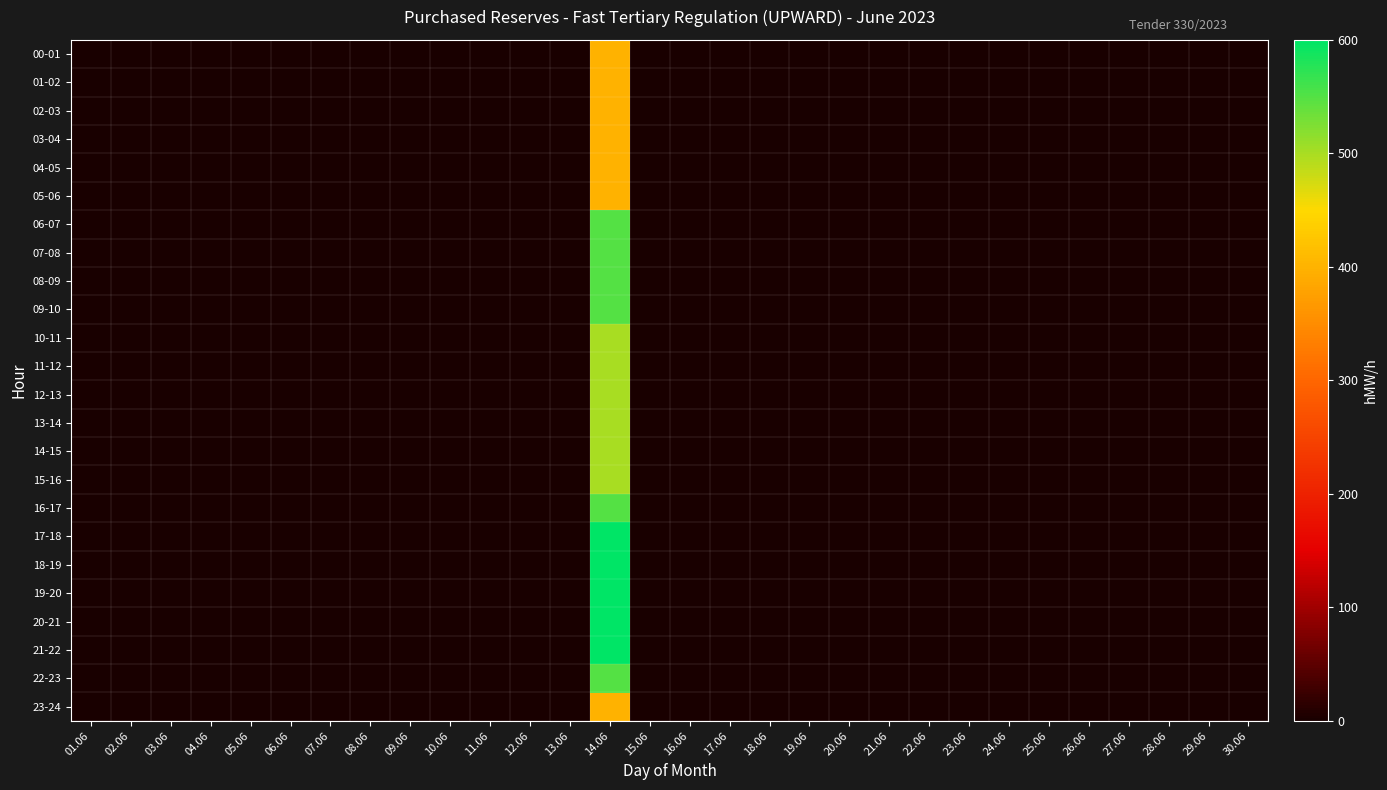

Count the number of data series in this chart.

24